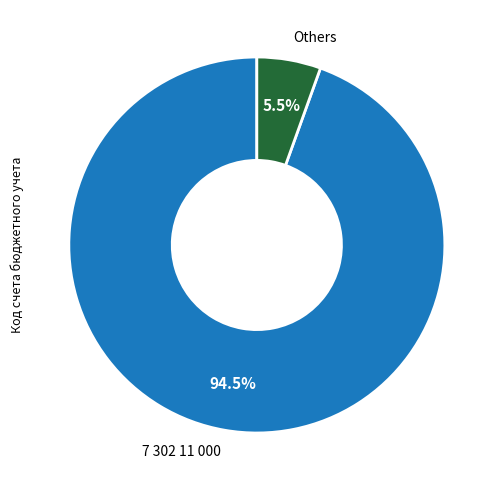

Is there a majority slice in this chart?

Yes